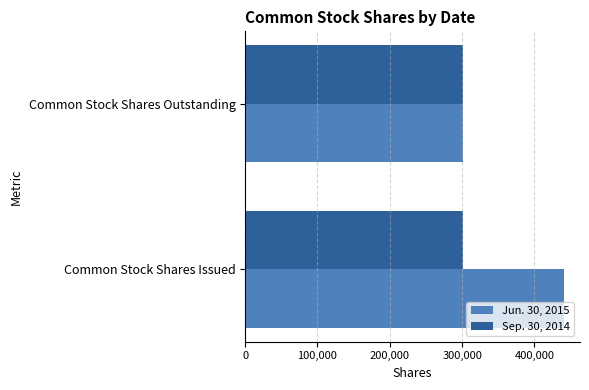

List the series in order of their overall mean, lowest first.

Sep. 30, 2014, Jun. 30, 2015